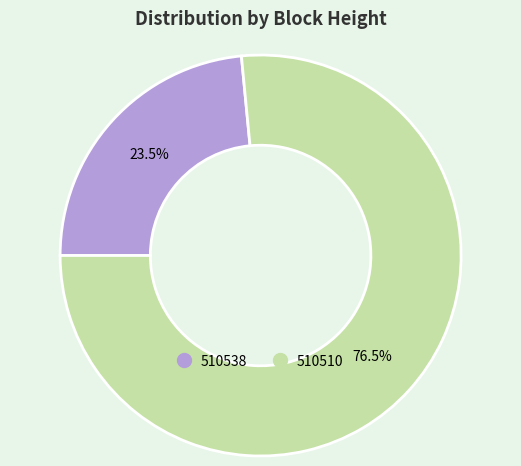

Do 510510 and 510538 together represent more than half of the pie?

Yes